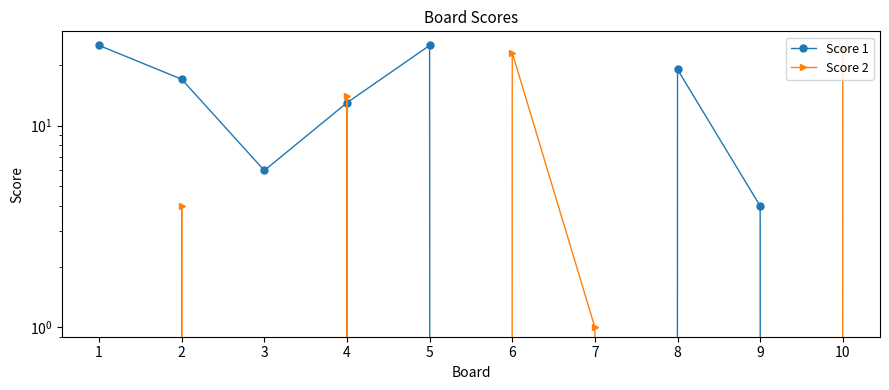

What are all the series names shown in the legend?

Score 1, Score 2